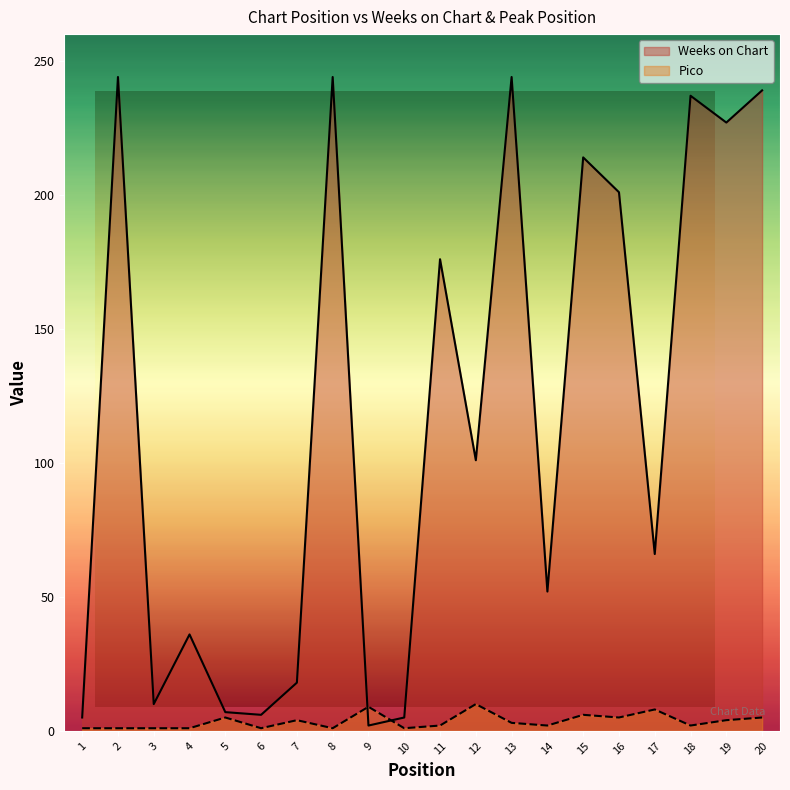

What is the maximum value shown in the chart?

244